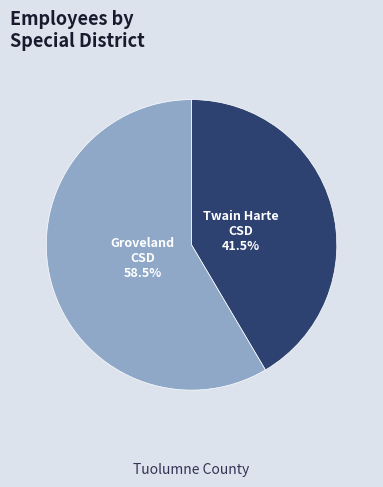

Which category has the smallest portion of the pie?

Twain Harte CSD